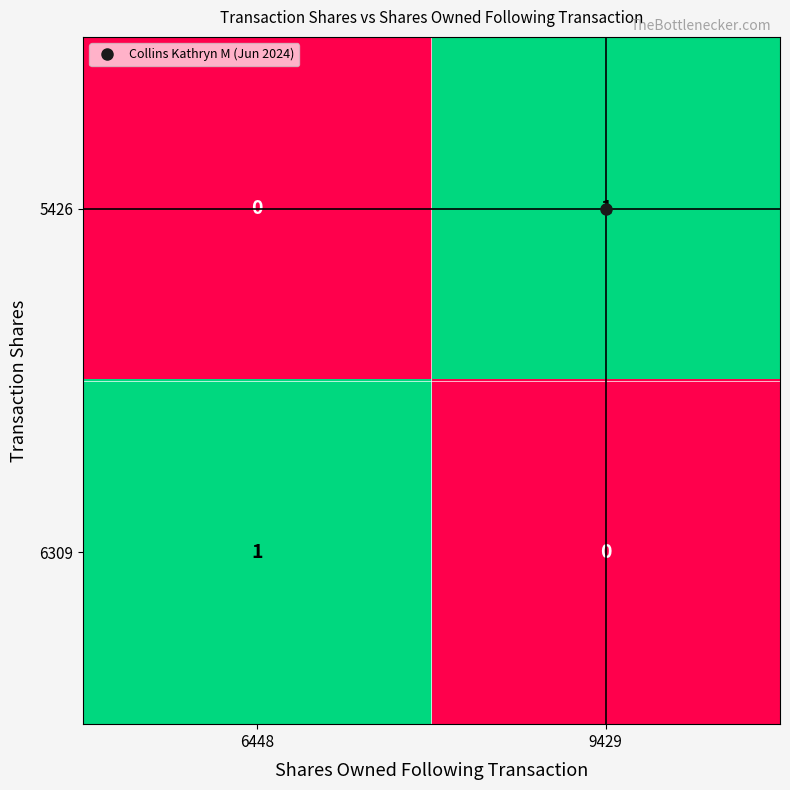

At which label is 5426 closest to 0?

6448